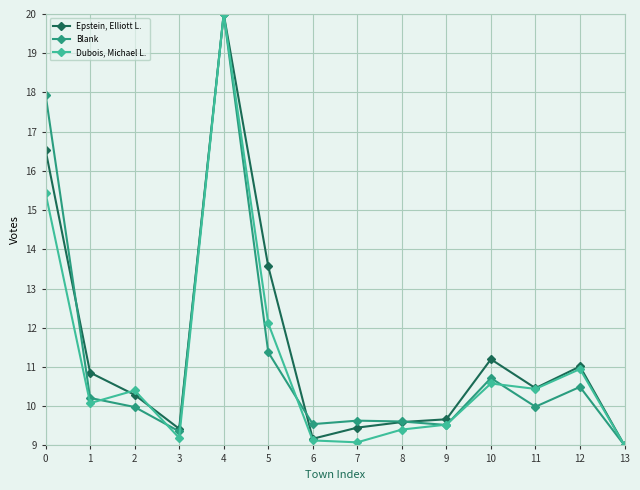

How many values in the Dubois, Michael L. series are below 10?

6